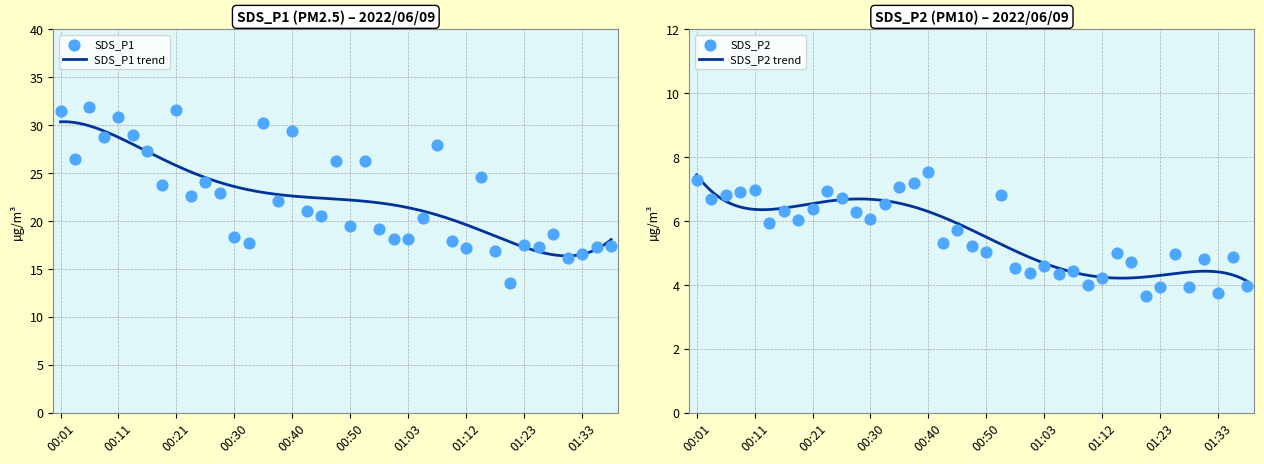

Which series has the largest Y range (max minus min)?

SDS_P1